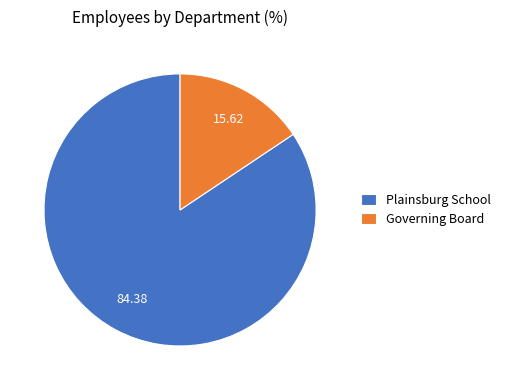

The Plainsburg School slice represents 96% of the pie. True or false?

False